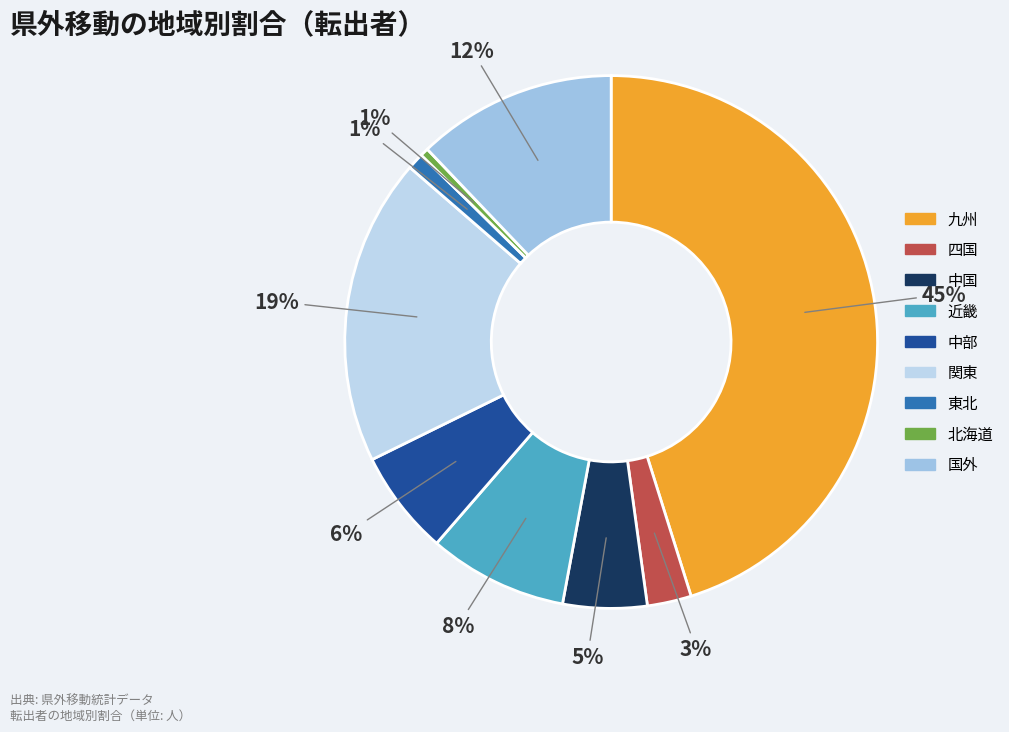

Is 中国 the majority of the pie?

No